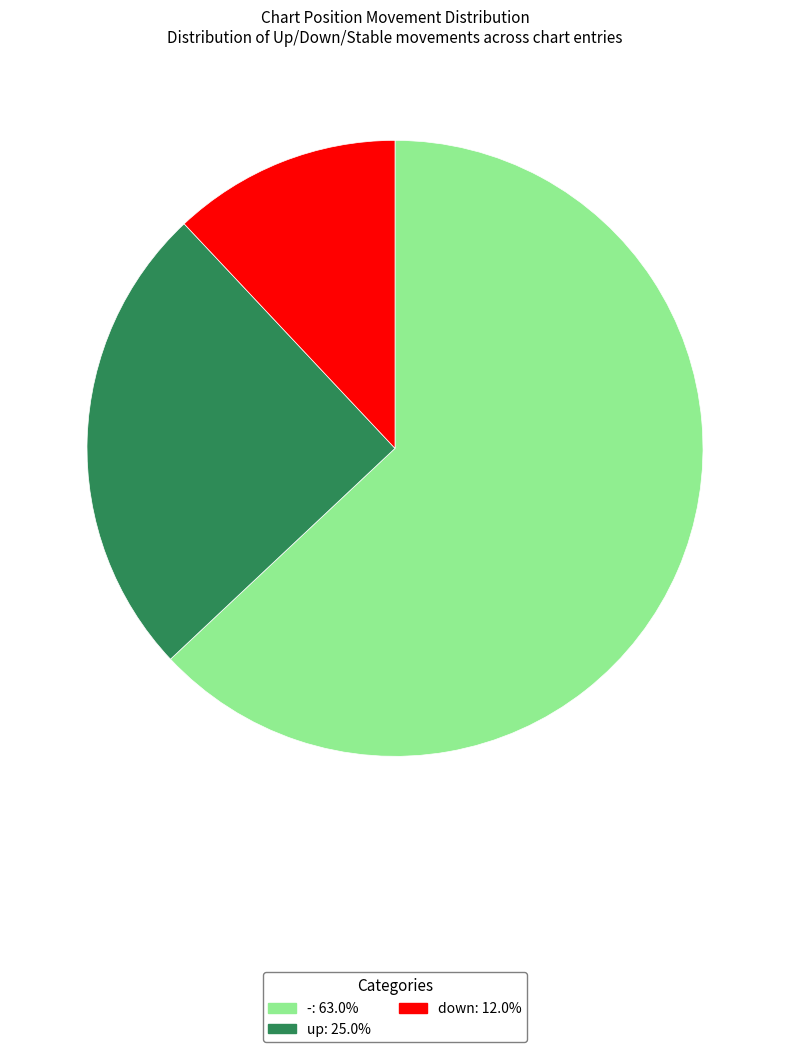

Count the number of slices in the pie.

3